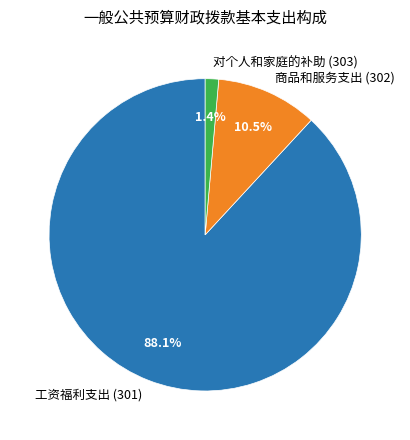

To the nearest percent, what is the combined percentage of 对个人和家庭的补助 (303) and 商品和服务支出 (302)?

12%